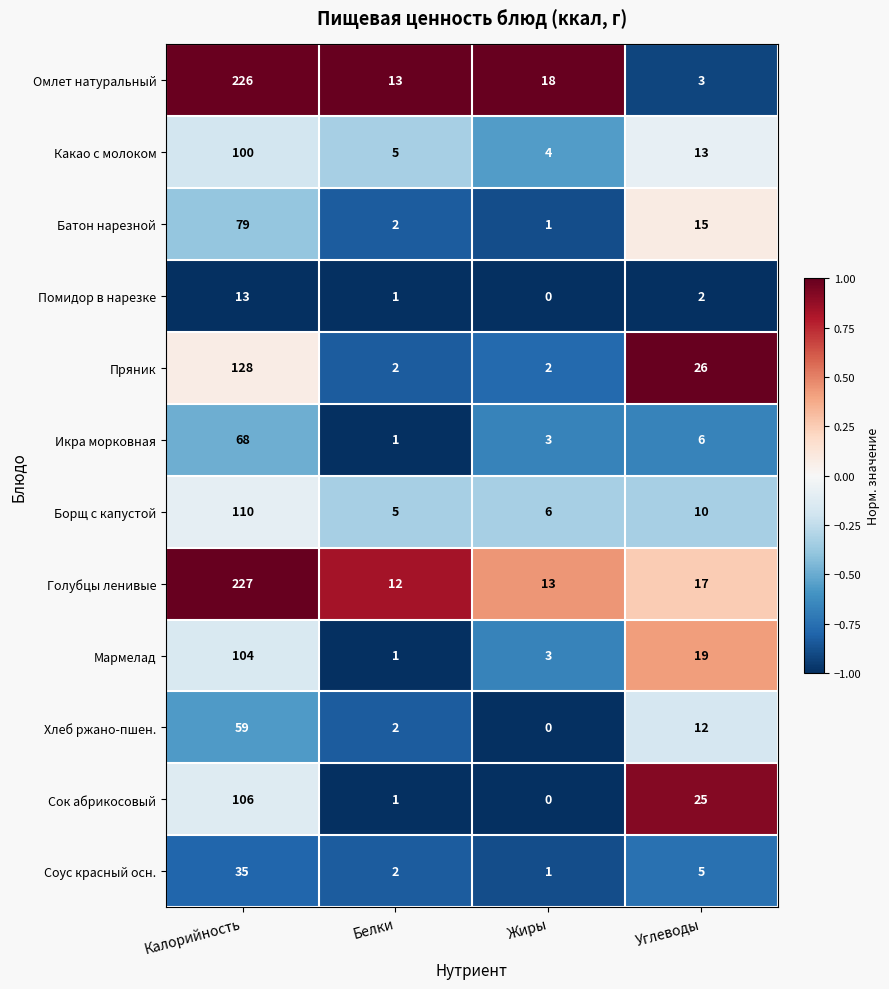

True or false: Мармелад has a value of 32 at Углеводы.

False